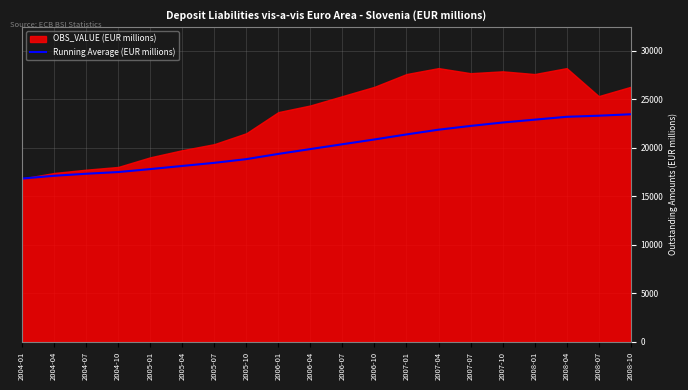

What position from the right is 2004-01?

20